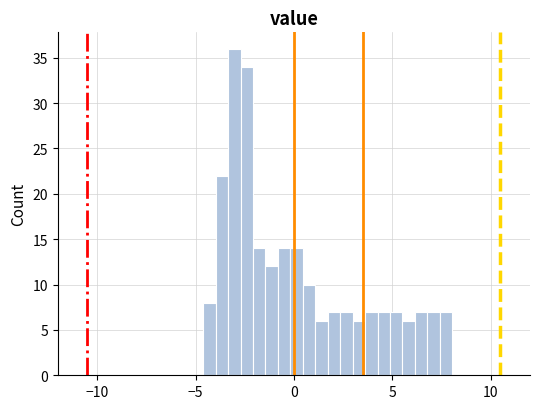

Read against the x-axis, roughly where is the centre of the tallest bar?

-3.0